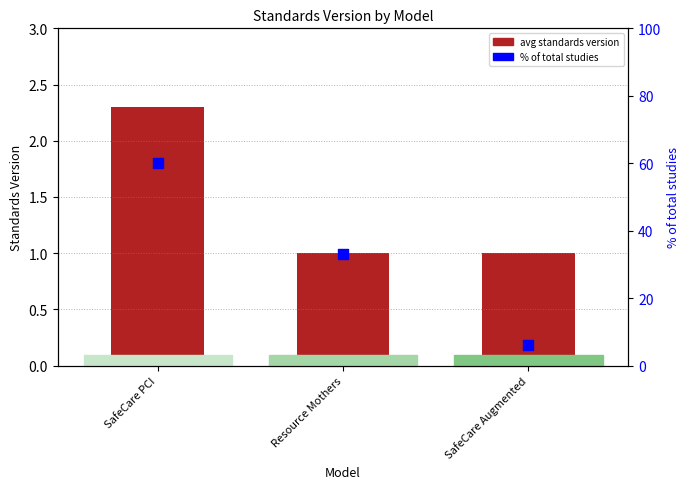

Which series contains the lowest Y value?

avg standards version